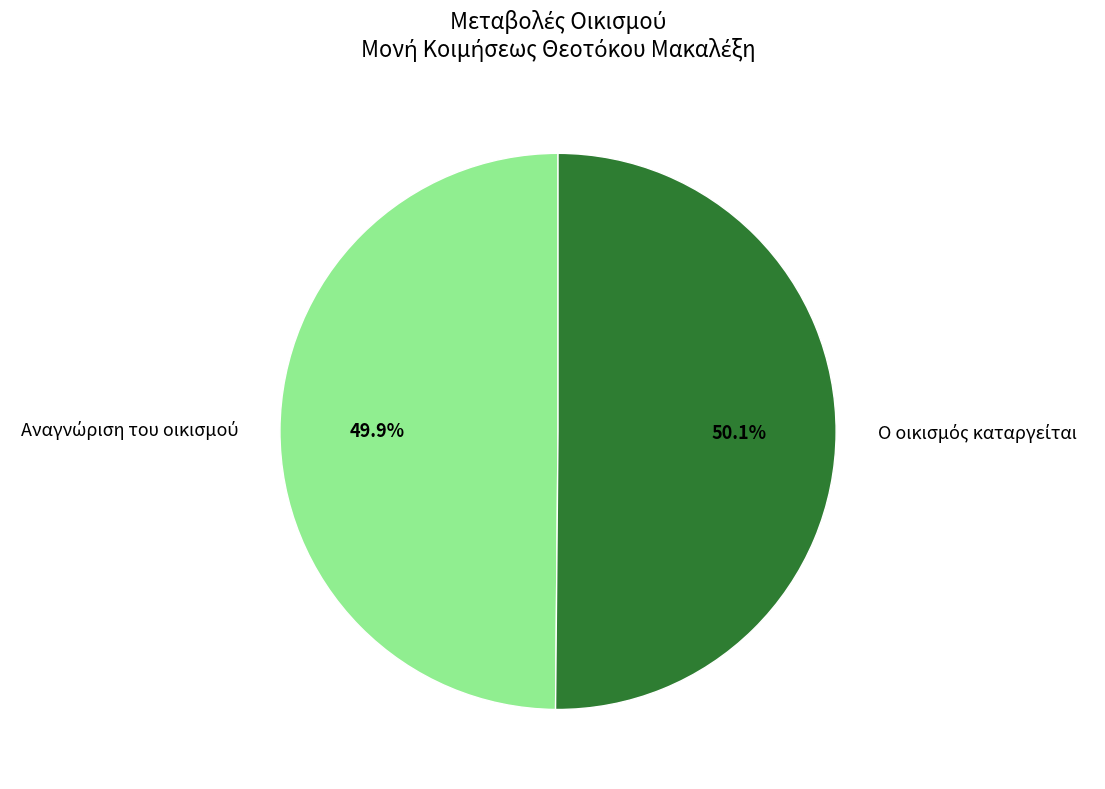

Does any single category account for the majority?

Yes